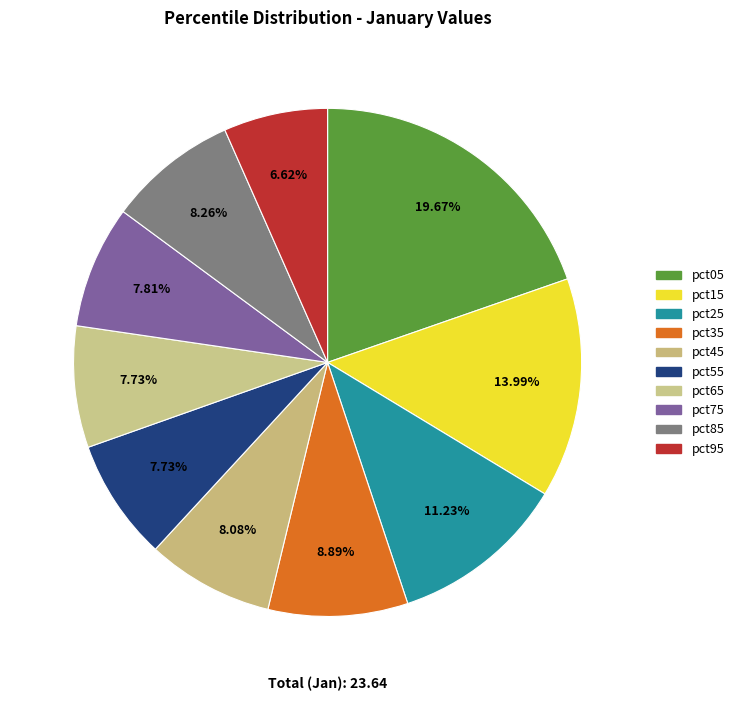

Rank the categories by value from highest to lowest.

pct05, pct15, pct25, pct35, pct85, pct45, pct75, pct65, pct55, pct95